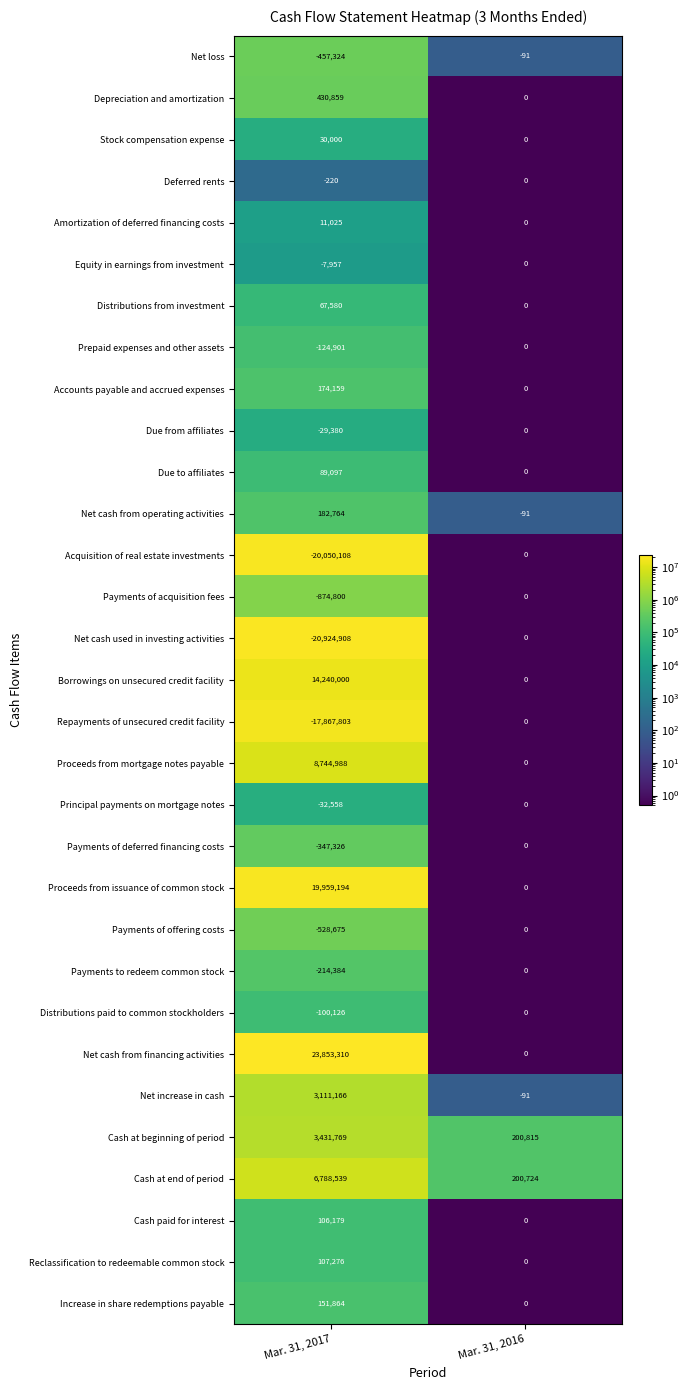

True or false: Net cash from operating activities has a value of 182764 at Mar. 31, 2017.

True